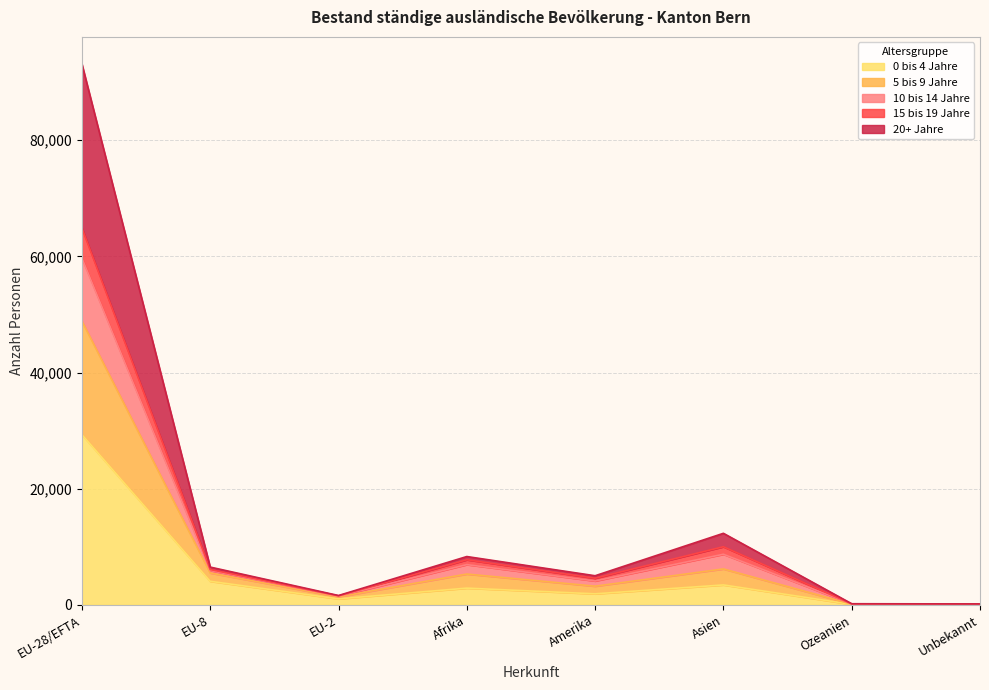

What is the label of the 3rd point from the left?

EU-2